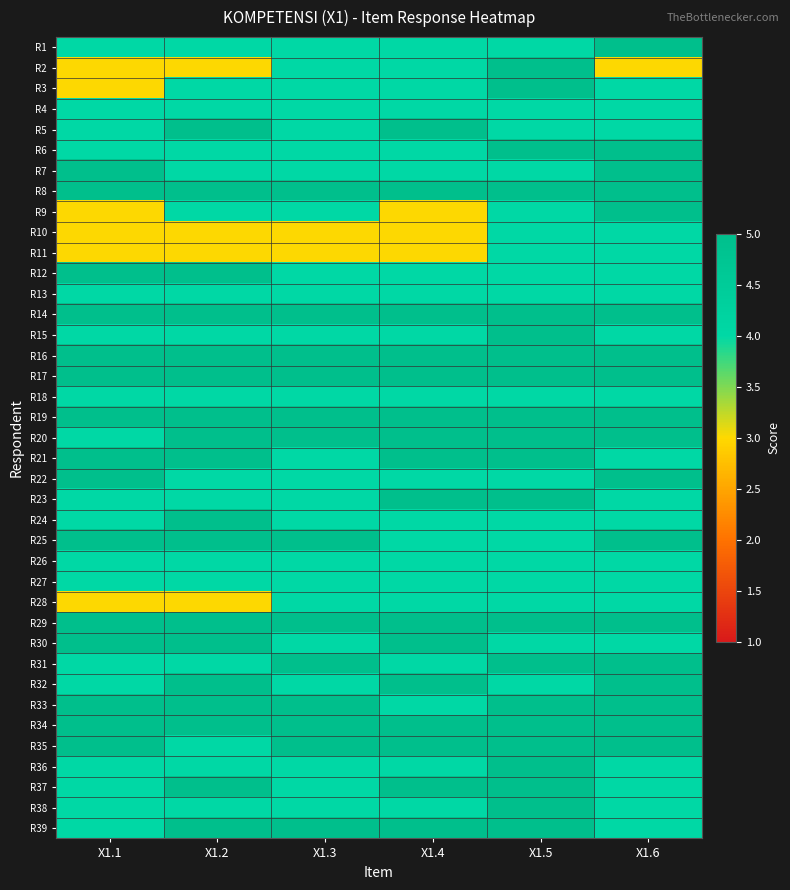

What is the maximum value shown in the chart?

5